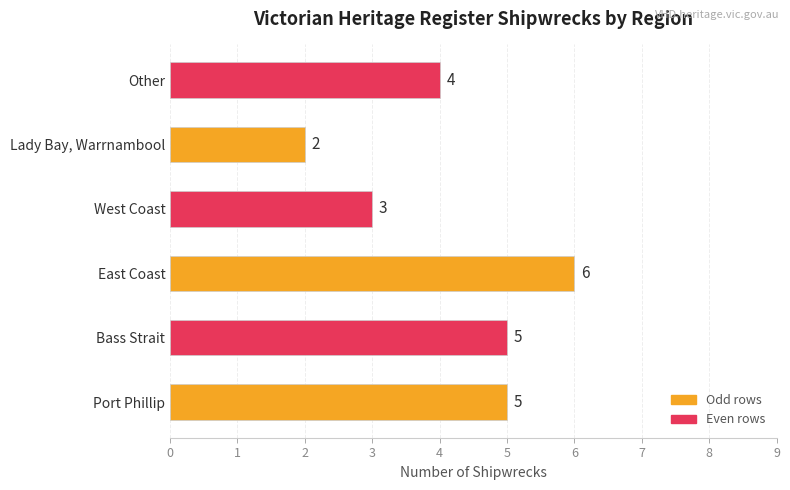

Where is the data nearest to the value 4?

Other